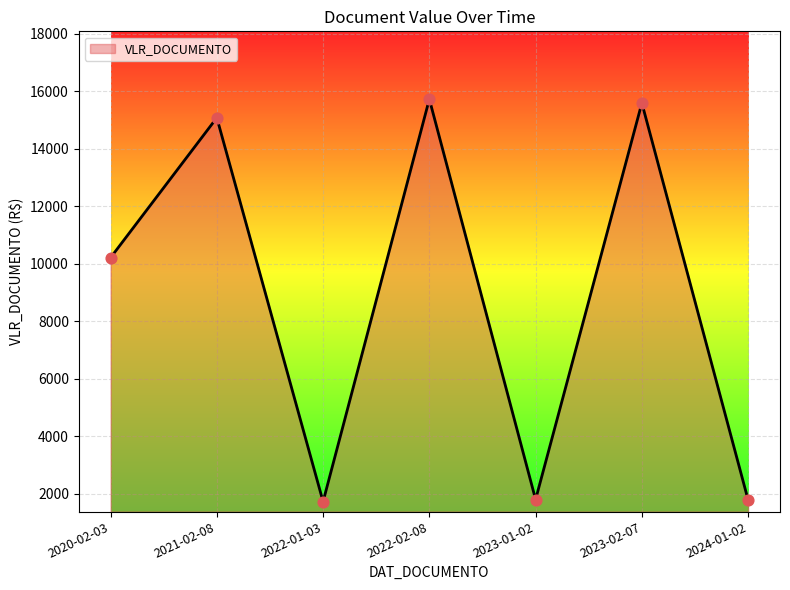

What is the change in value from 2022-01-03 to 2023-02-07?

+13858.1